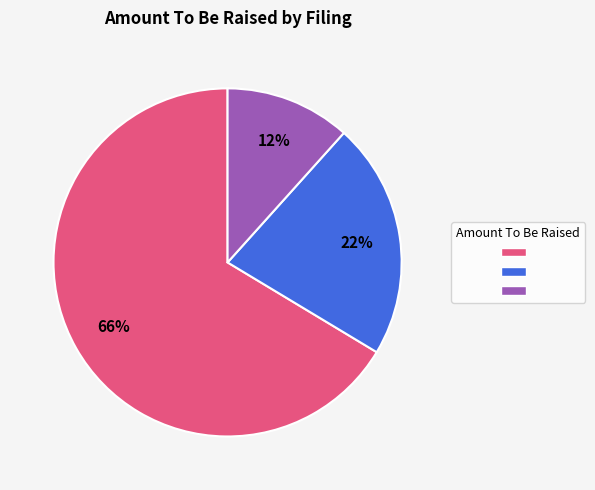

To the nearest percent, what is the average slice percentage?

33%